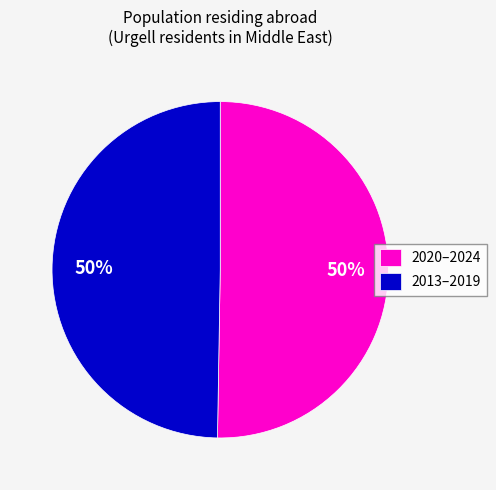

What is the ratio of the value at 2020–2024 to the value at 2013–2019?

1.0